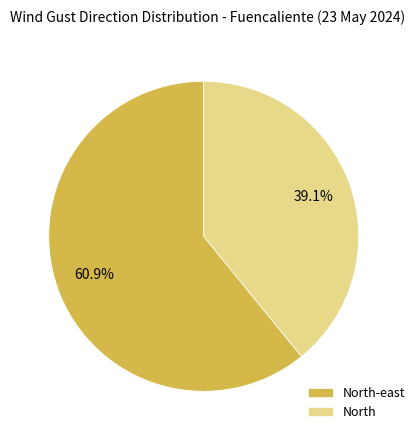

Count the number of slices in the pie.

2